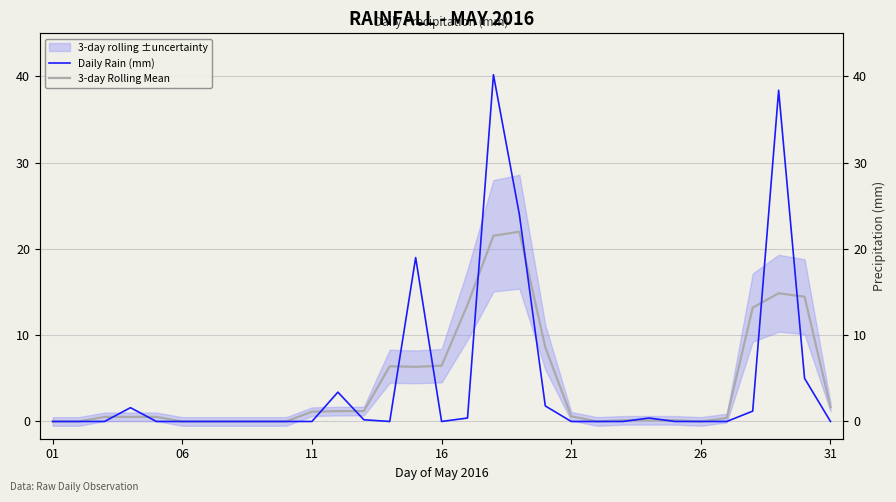

What is the difference between the maximum and second lowest values in the Daily Rain (mm) series?

40.2